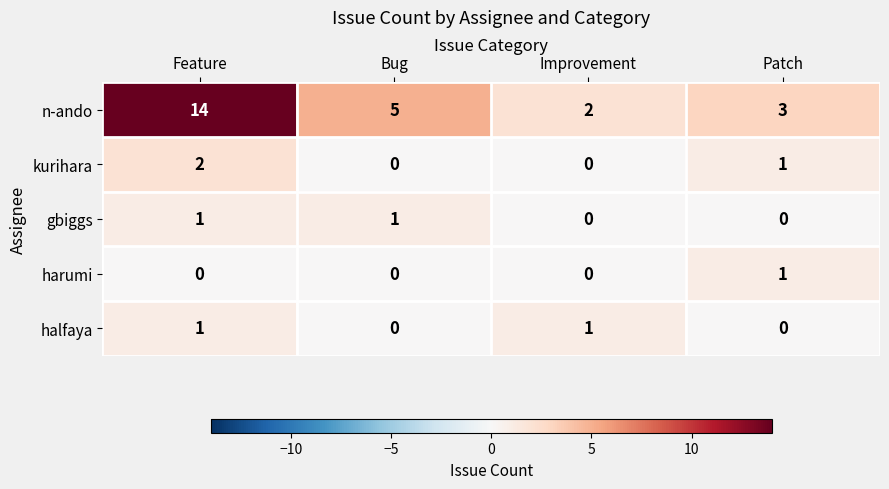

At how many categories does at least one series exceed 12?

1